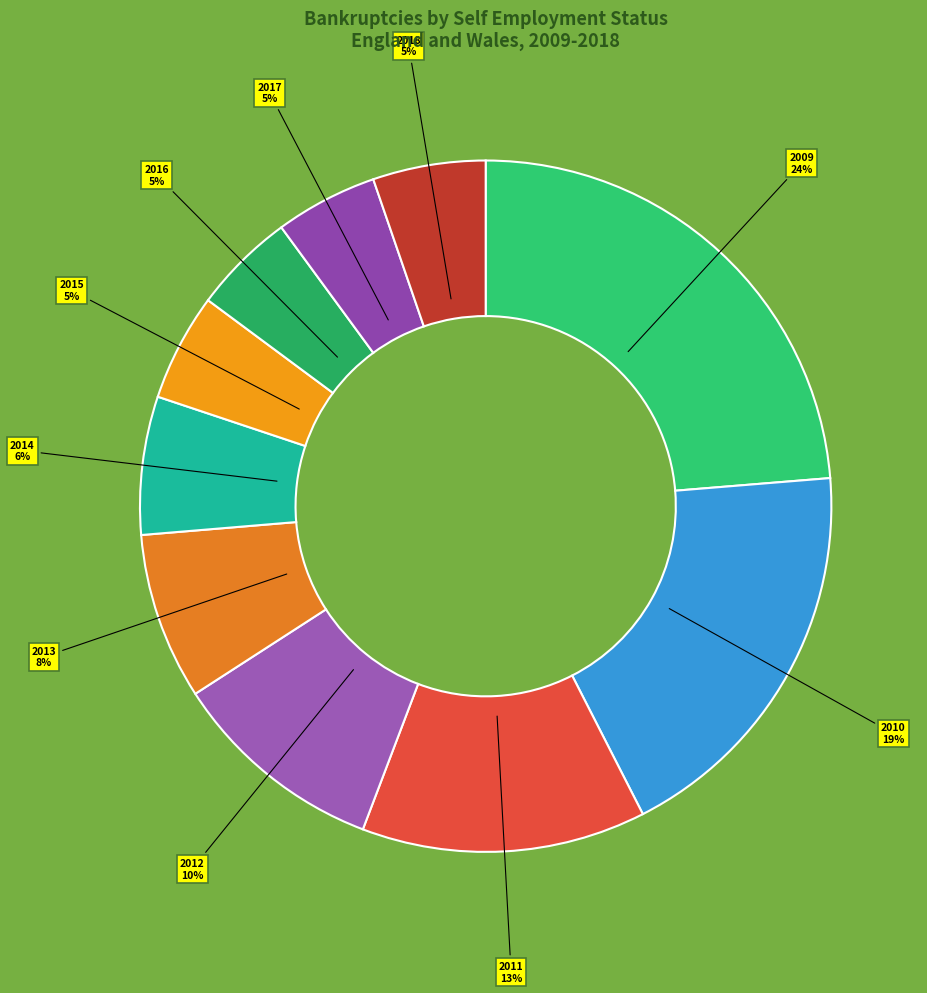

Is the sum of 2015 and 2009 greater than half?

No